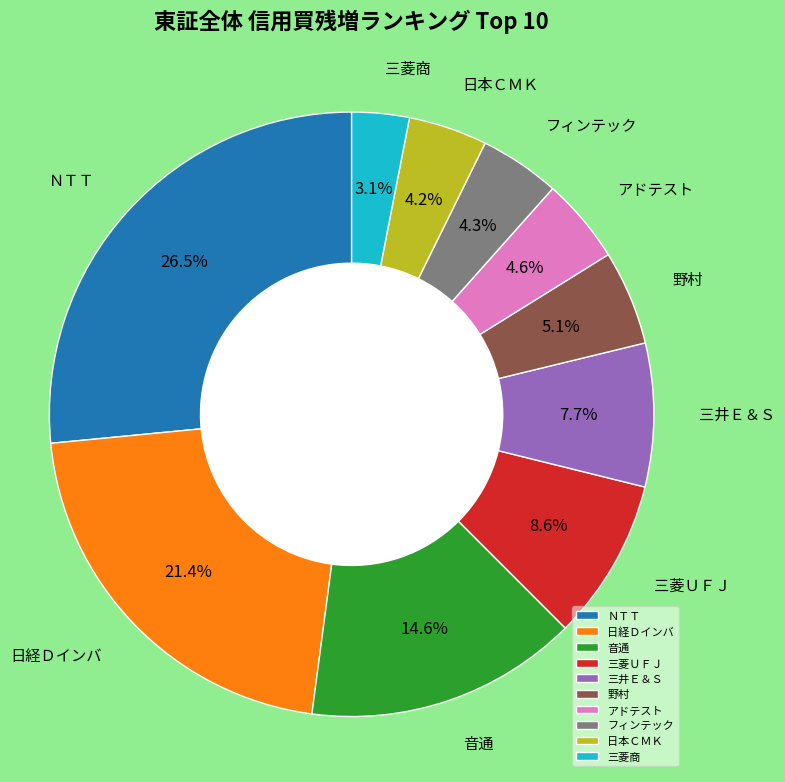

Does アドテスト represent more than half of the total?

No